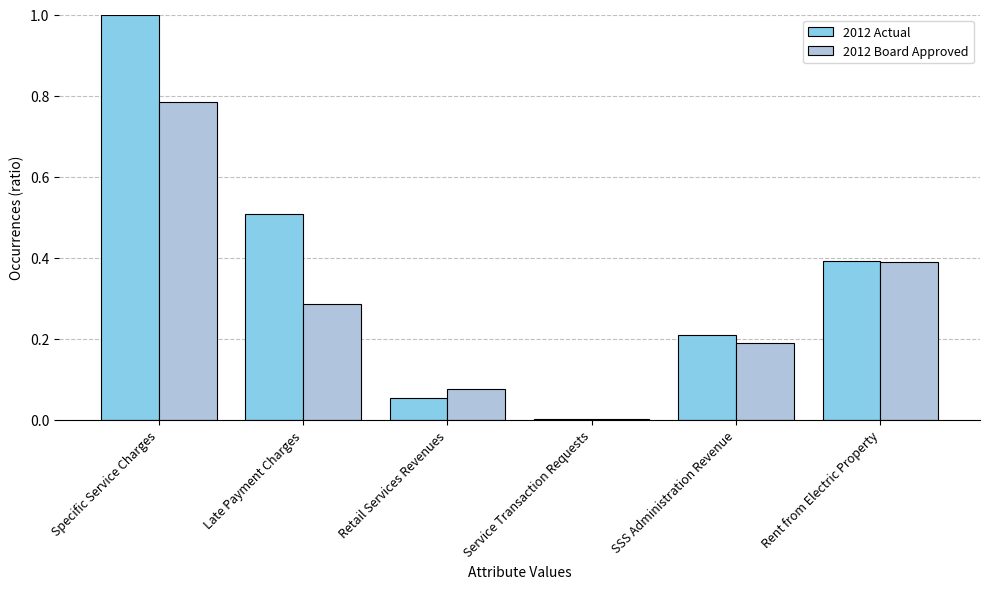

What is the sum of the 2012 Actual values at Late Payment Charges and SSS Administration Revenue?

0.7